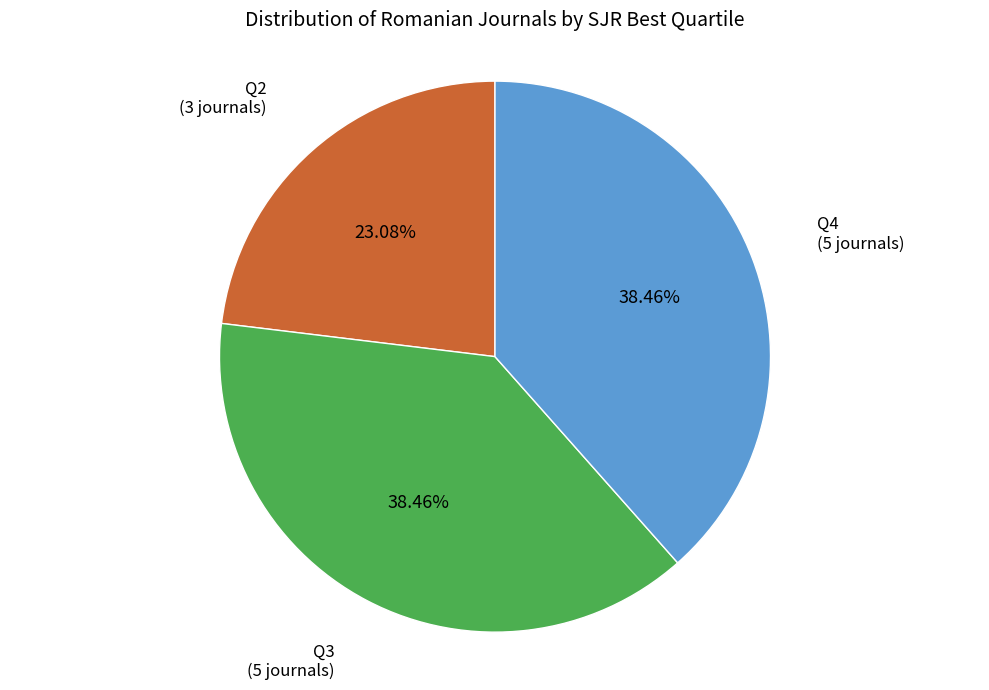

Approximately how many times larger is the value at Q3 compared to Q2?

1.7